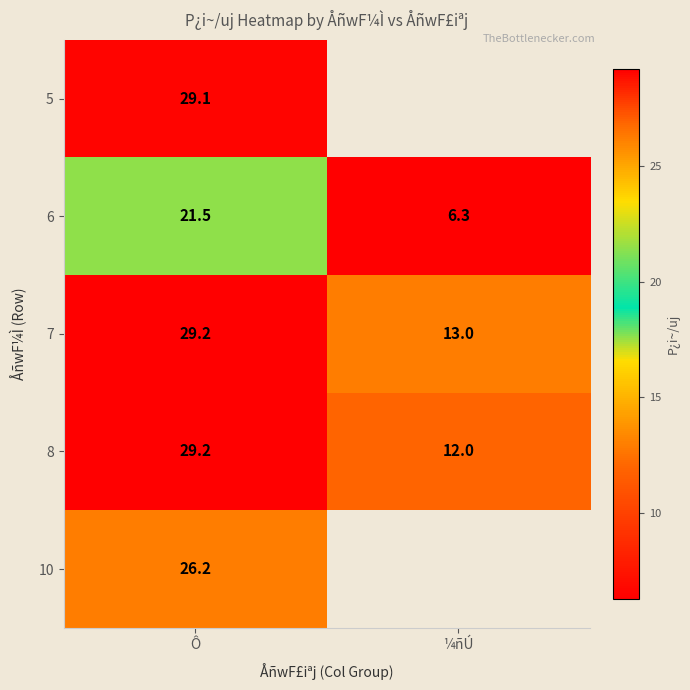

List the labels in order of 6 value, largest first.

Ô, ¼ñÚ